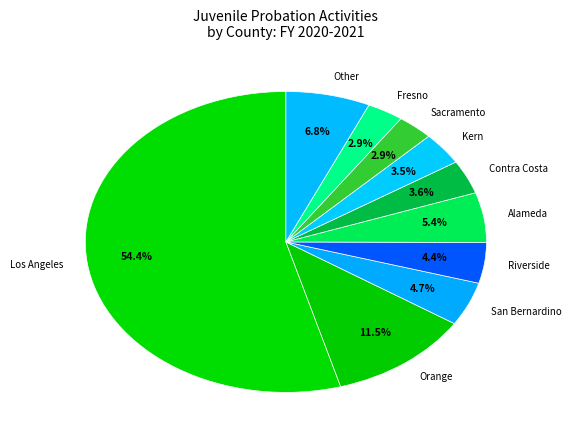

Is the sum of Other and Los Angeles greater than half?

Yes